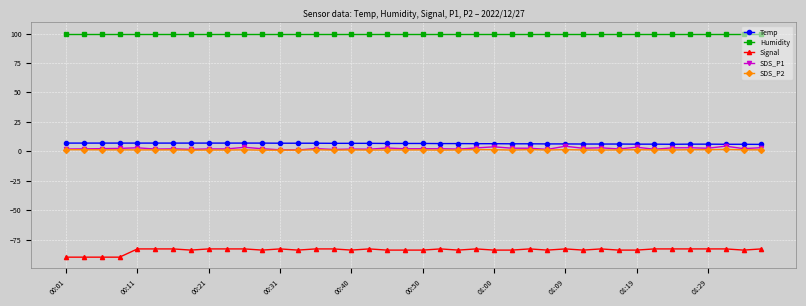

True or false: SDS_P1 has more than 0 points higher than both neighbors.

True